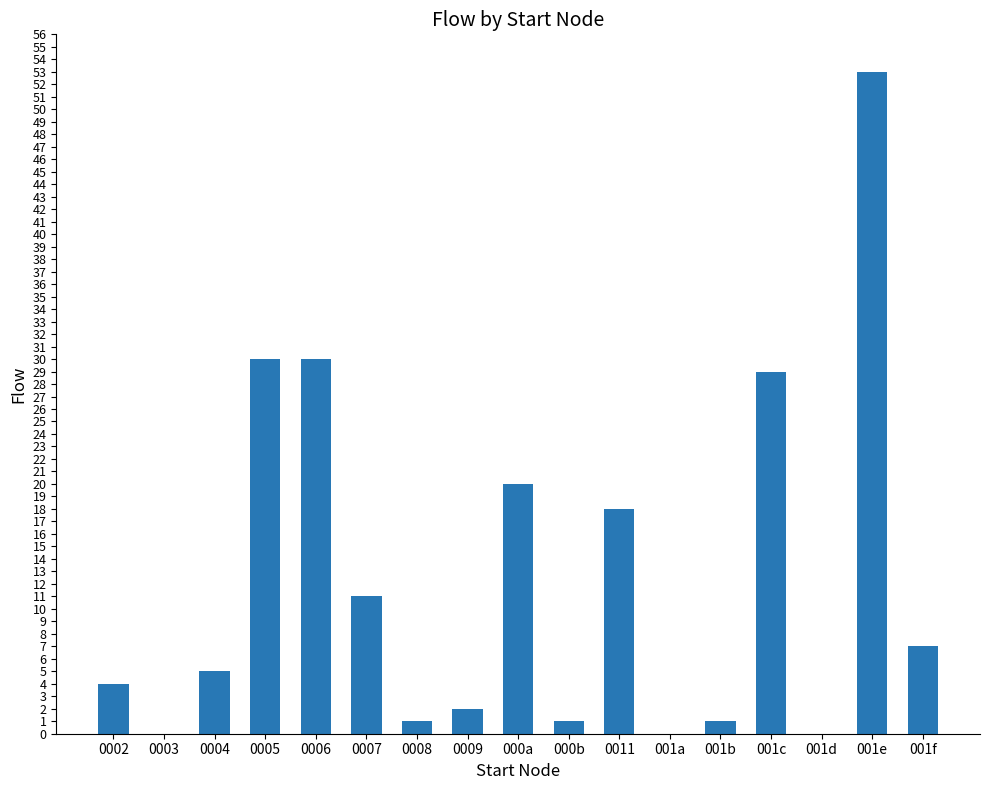

Count the number of categories in the chart.

17